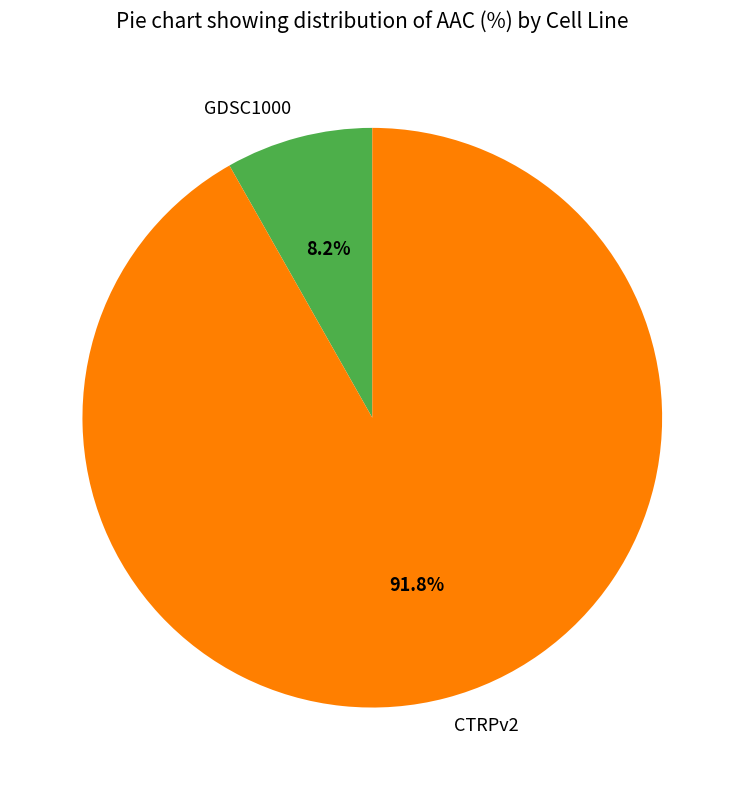

How many slices are in this pie chart?

2